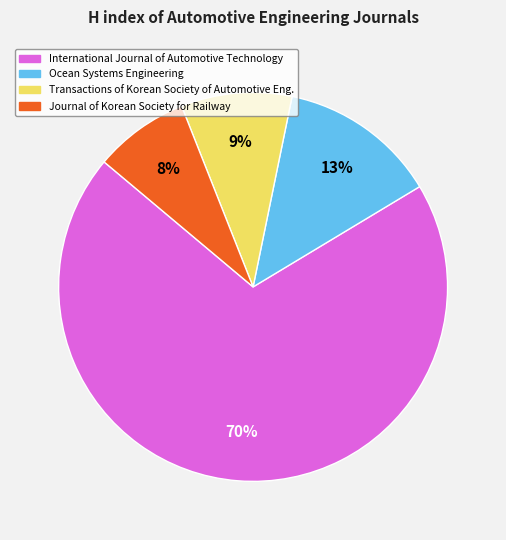

To the nearest percent, what is the average slice percentage?

25%